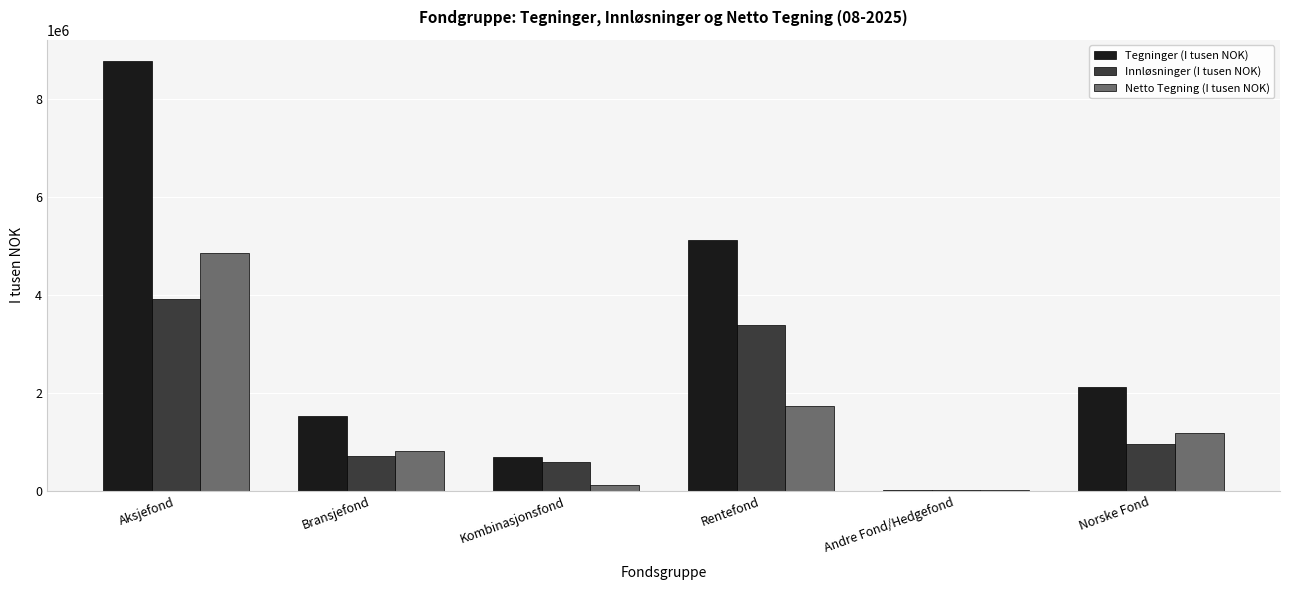

Between Bransjefond and Andre Fond/Hedgefond, which series saw the biggest shift?

Tegninger (I tusen NOK)